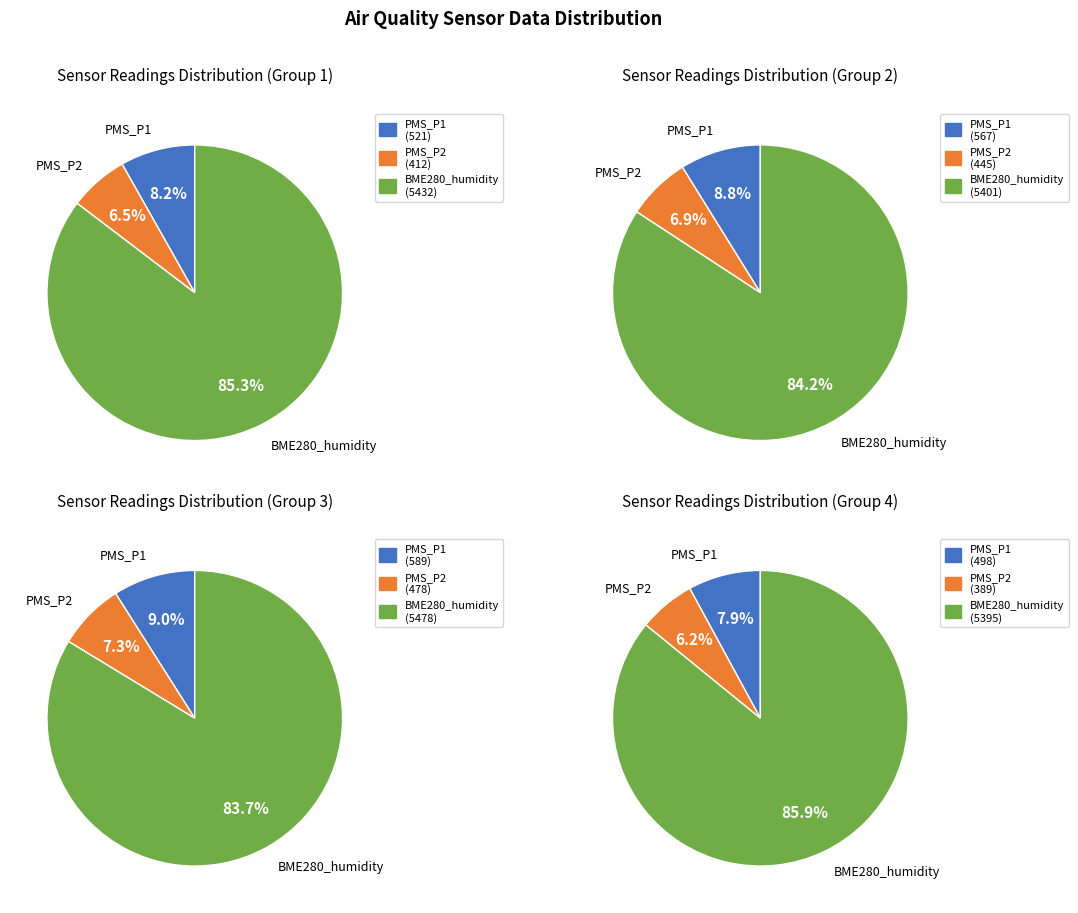

Rank the categories by PMS_P1 (mean) value from highest to lowest.

2, 1, 0, 3